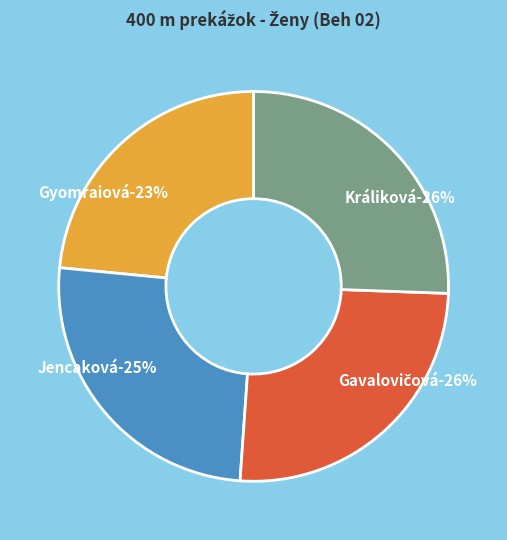

Does Gavalovičová Zuzana represent more than half of the total?

No